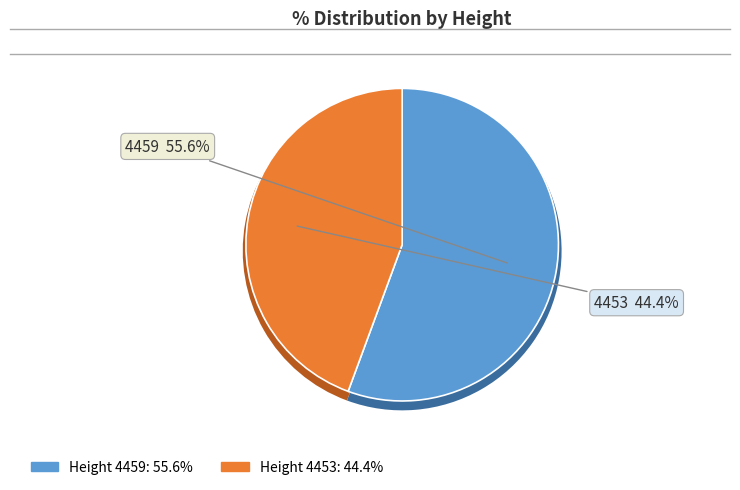

What is the smallest slice in the pie chart?

4453